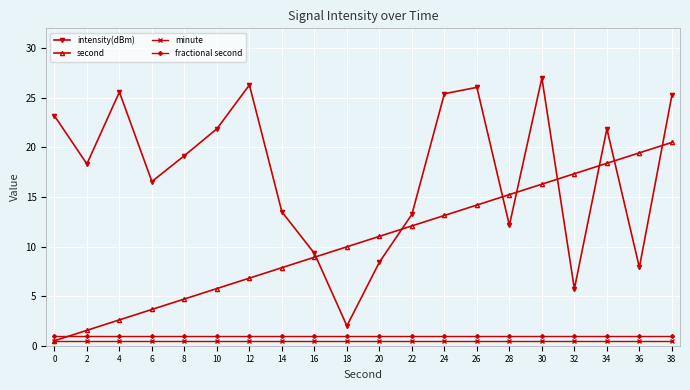

At which label is second closest to 10?

18